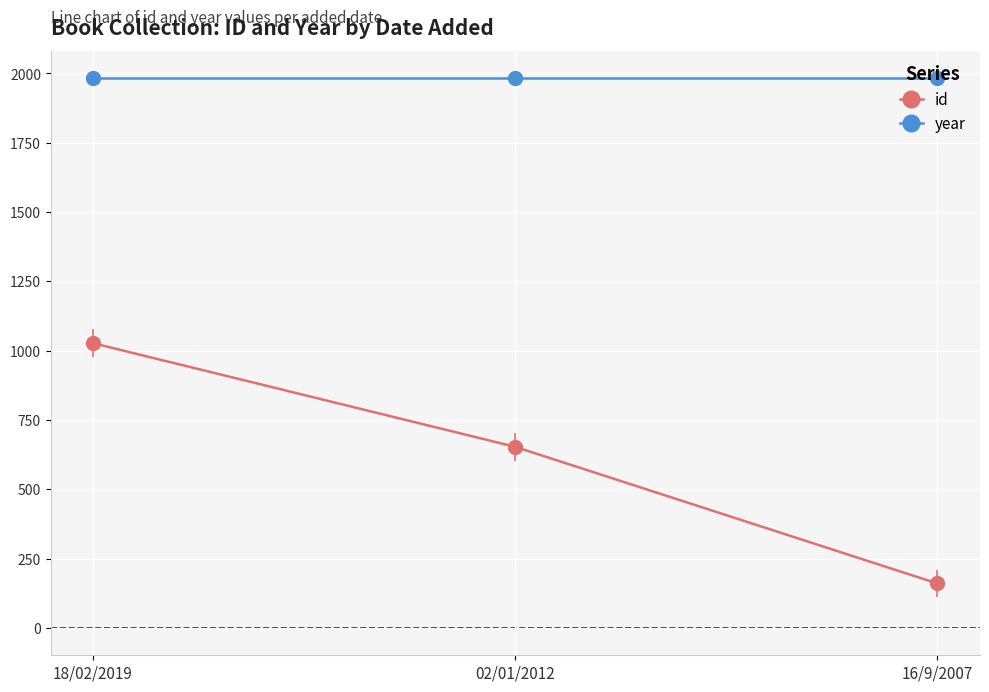

What is the difference between the maximum and minimum values in the id series?

867